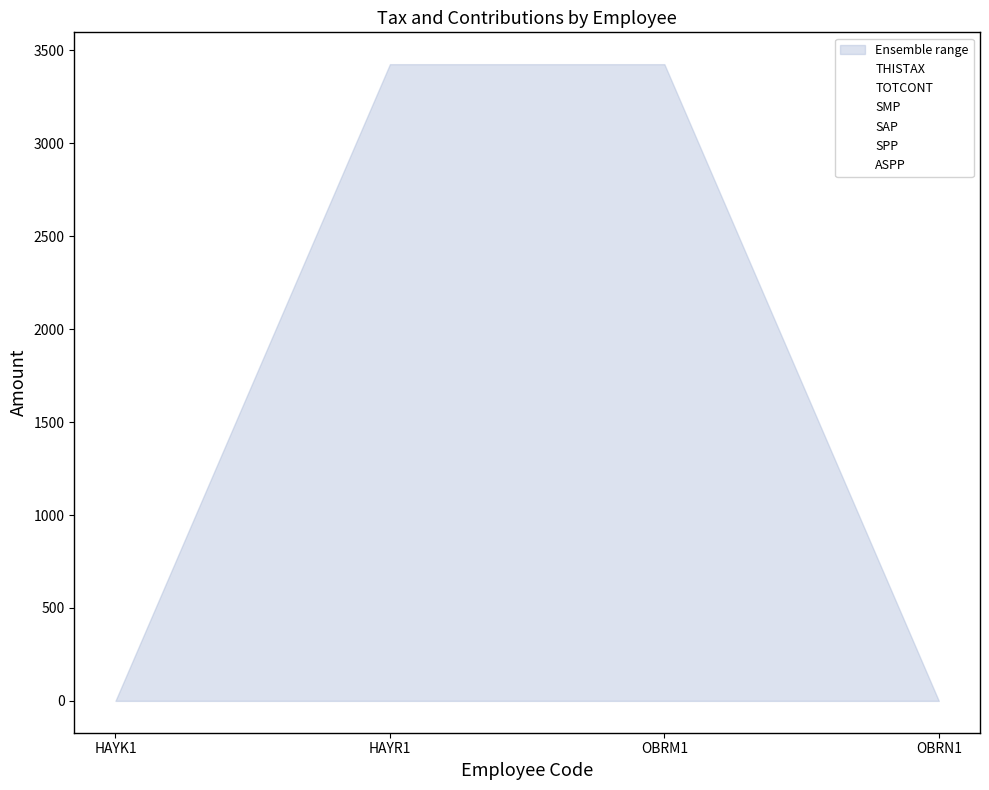

What is the label of the 2nd point from the left?

HAYR1